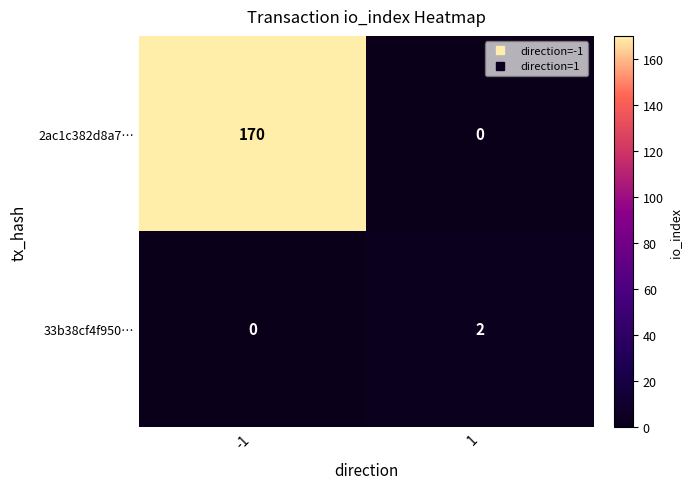

Read the 2ac1c382d8a7… value at -1, to the nearest 5.

170